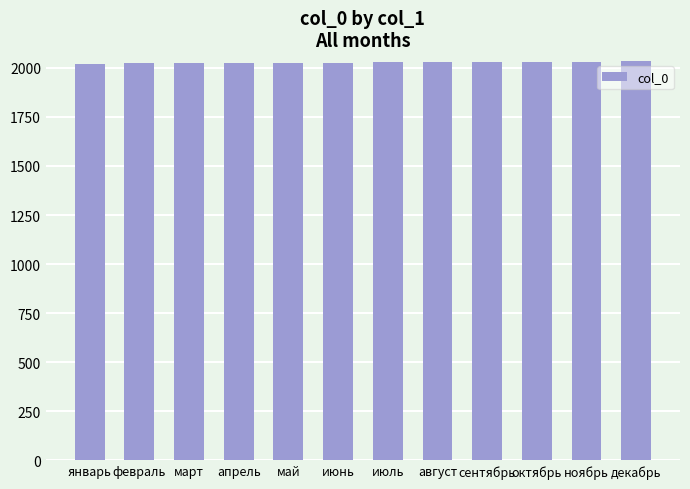

What value does the data have at январь?

2021